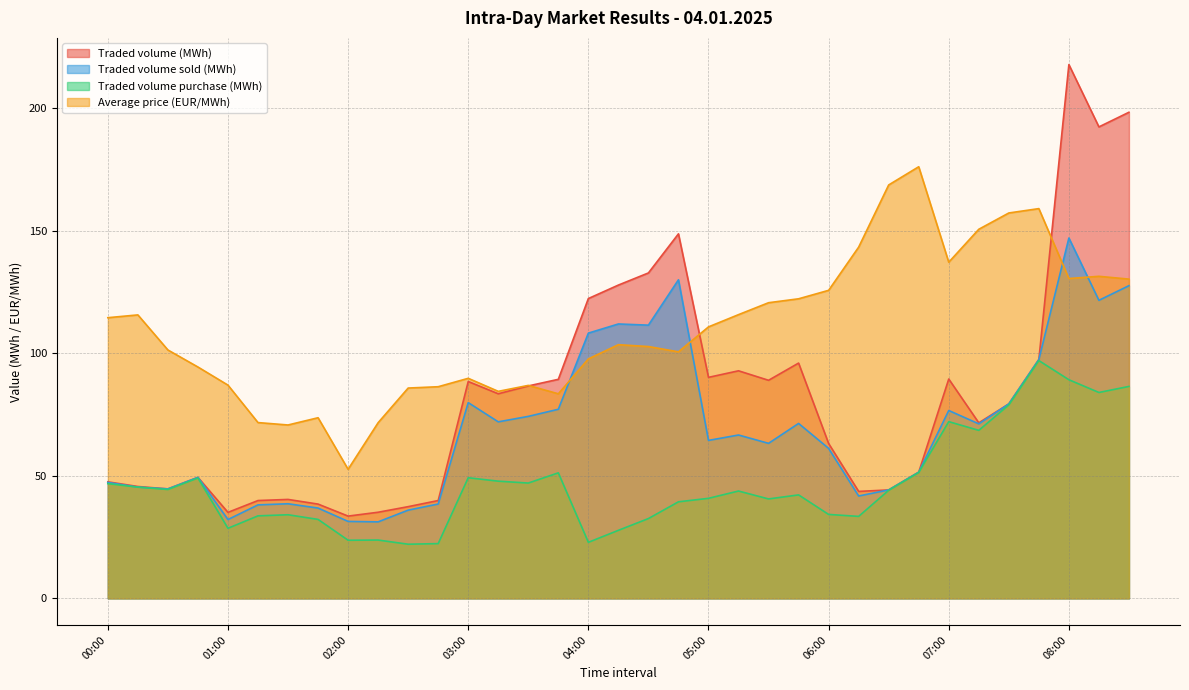

What is the maximum value for Traded volume purchase (MWh)?

97.0